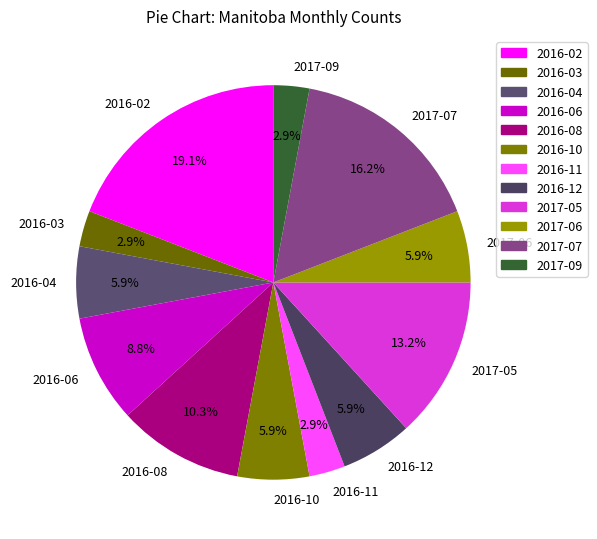

Is the sum of 2016-04 and 2016-10 greater than half?

No